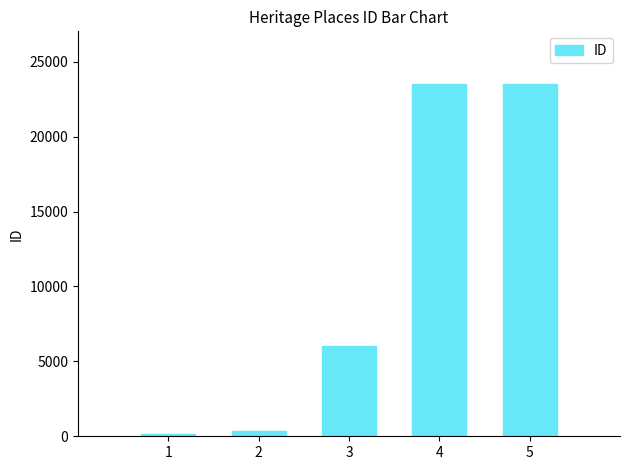

What is the change in value from 3 to 5?

+17496